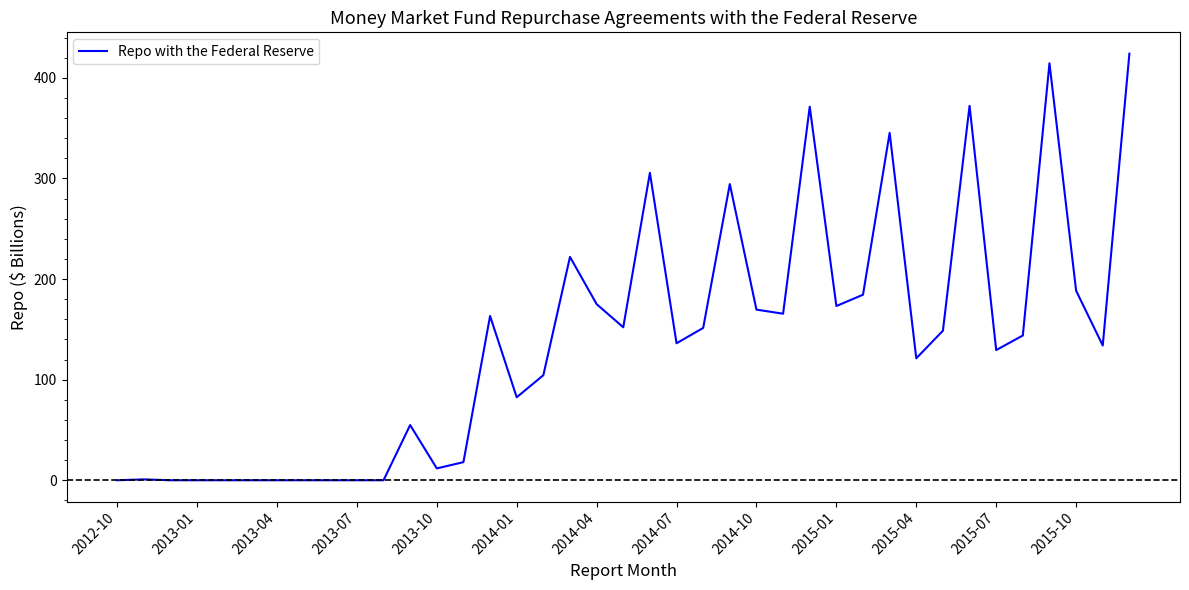

True or false: there are more than 0 points higher than both neighbors.

True